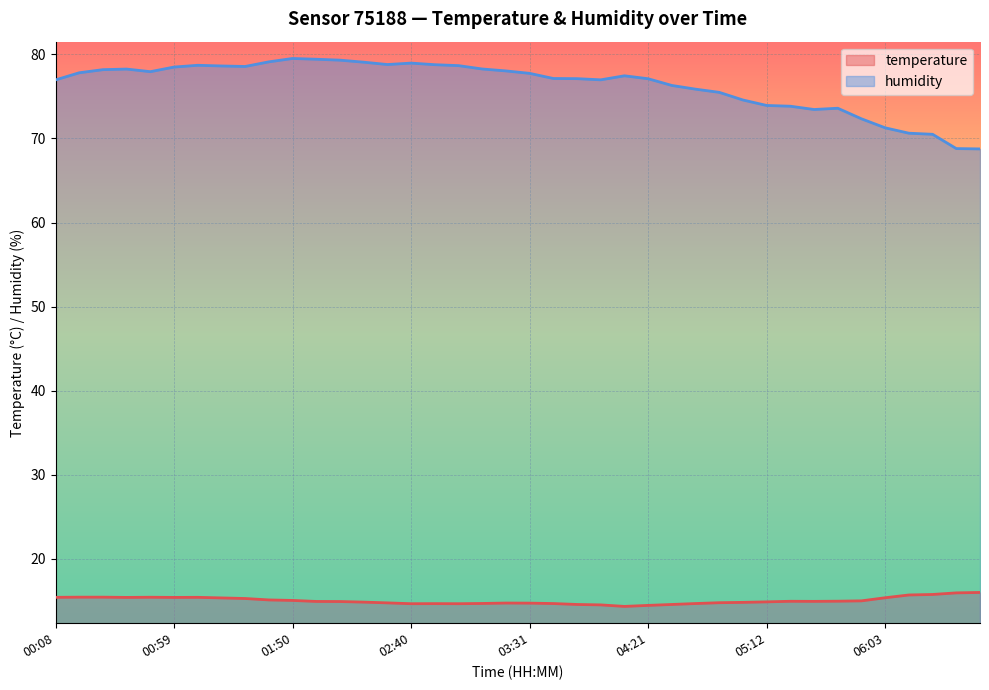

Which category has the highest value in the temperature series?

06:43